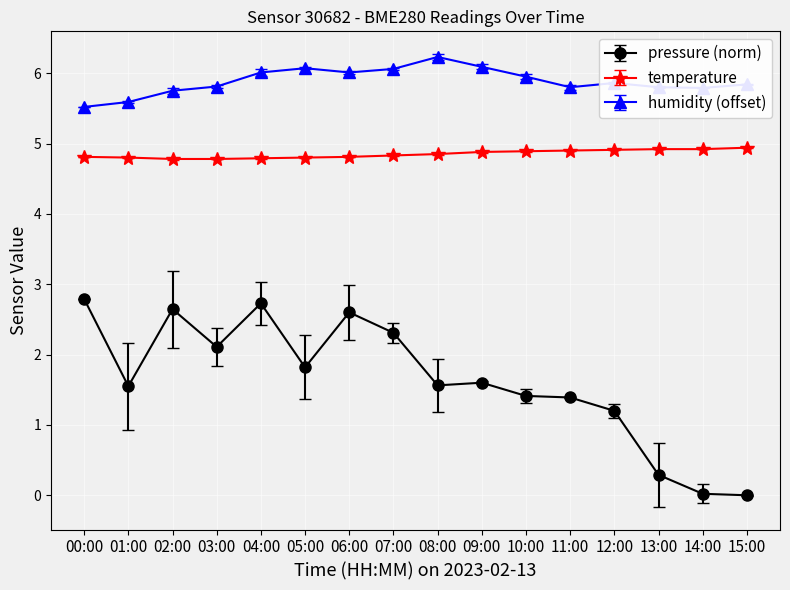

Does the chart have visible grid lines?

Yes